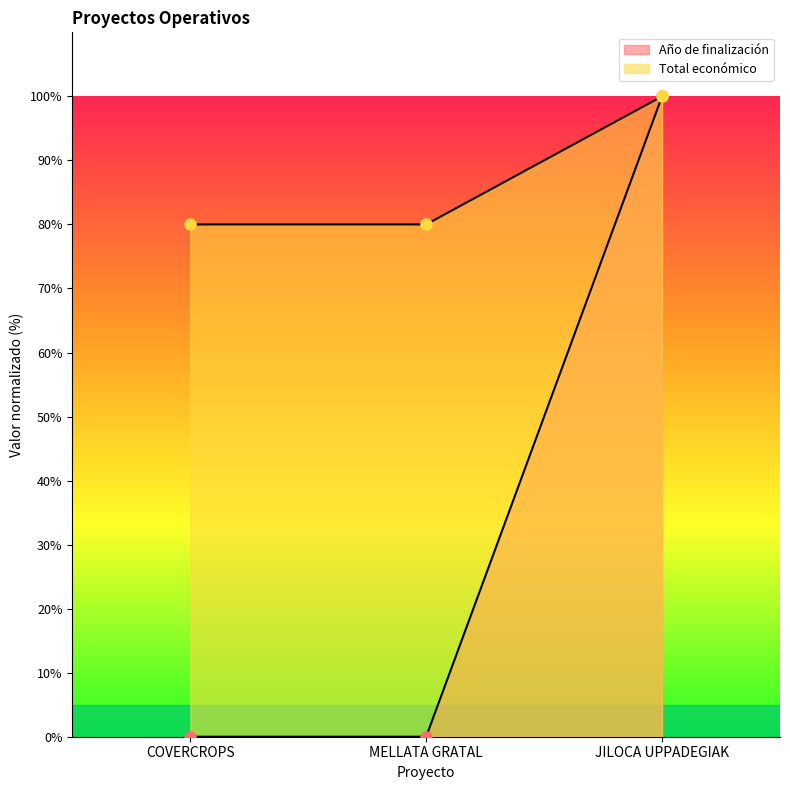

Reading left to right, transcribe all the data shown in this chart.

Año de finalización: 0.0	0.0	100.0
Total económico: 80.0	80.0	100.0